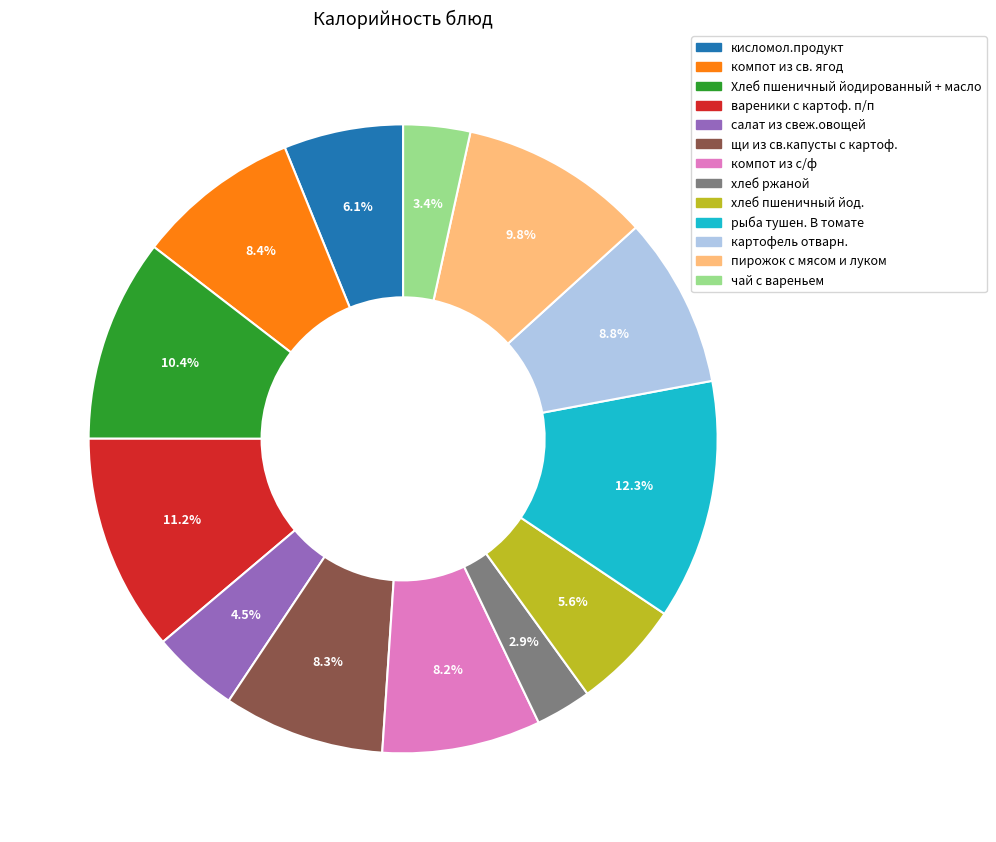

True or false: салат из свеж.овощей accounts for 12% of the total.

False